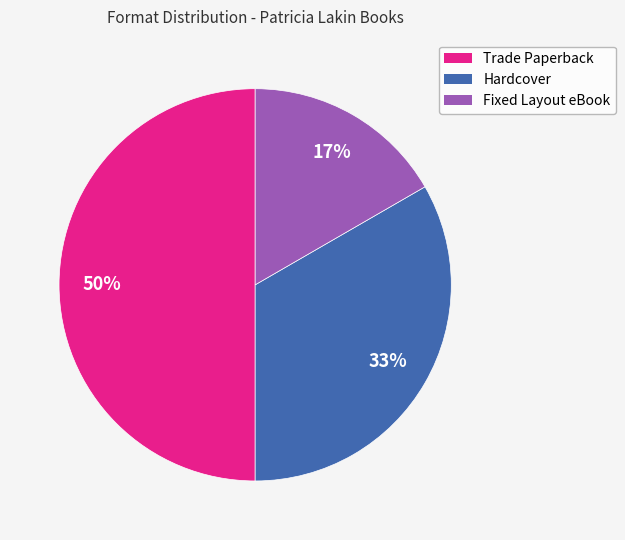

How many segments does this pie chart have?

3